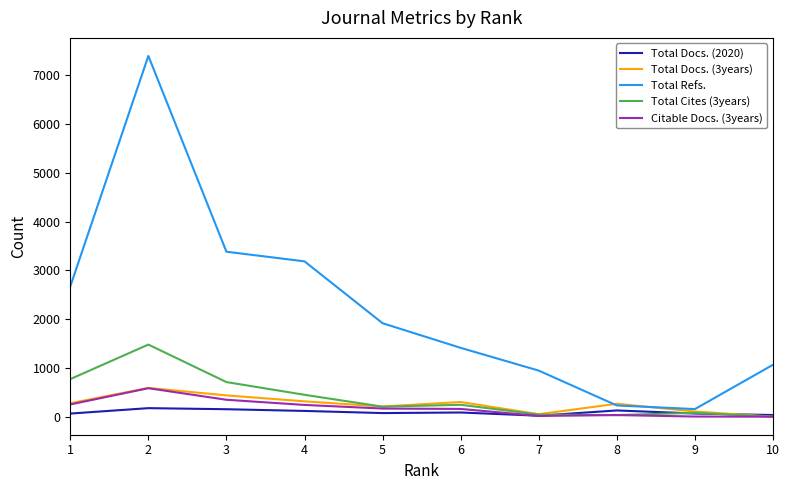

What is the greatest value displayed?

7400